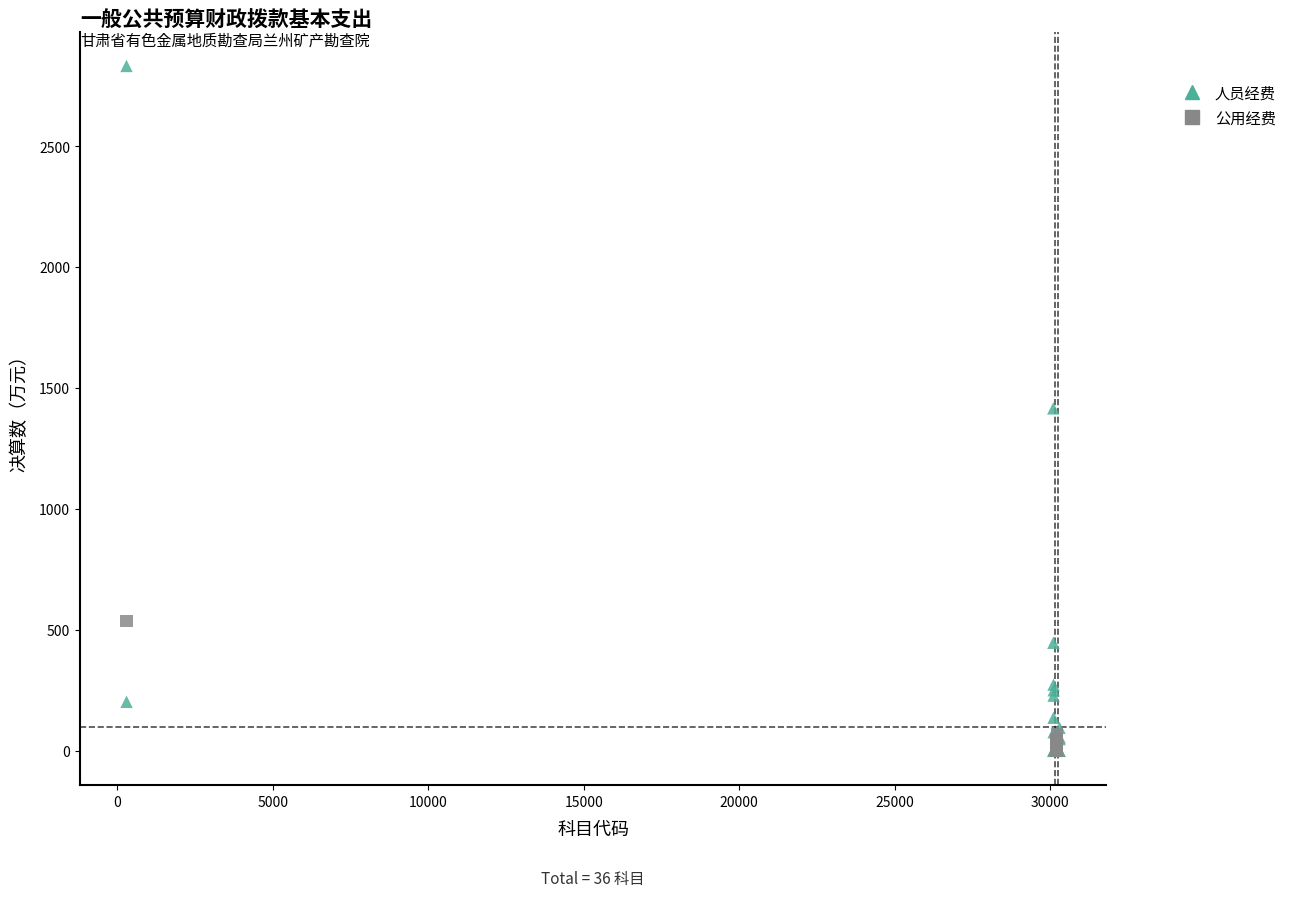

Which series reaches the maximum Y coordinate?

人员经费